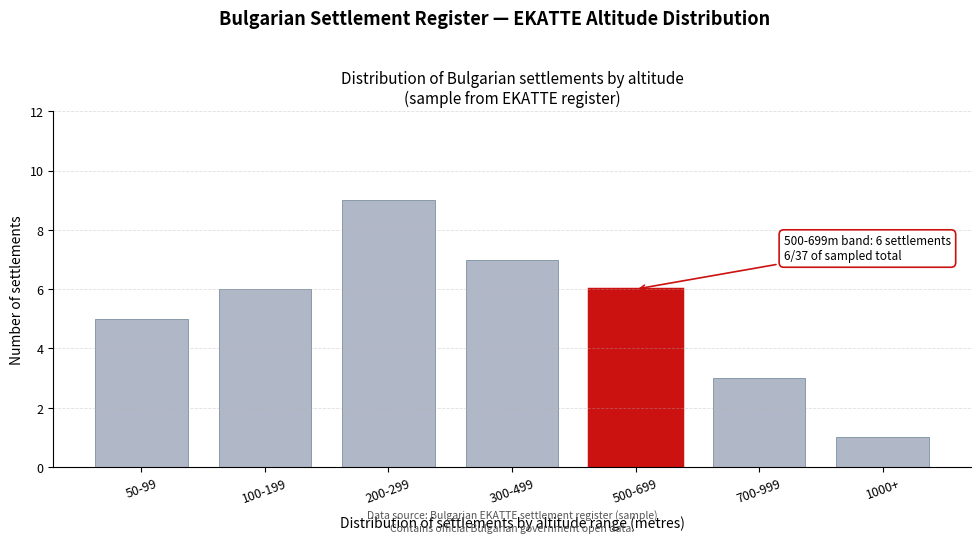

Reading left to right, list all the values displayed in this chart.

5	6	9	7	6	3	1